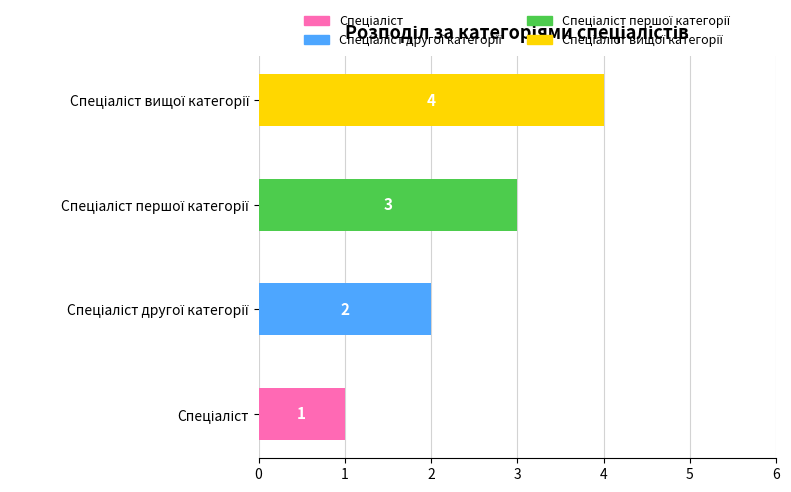

What is the average value?

2